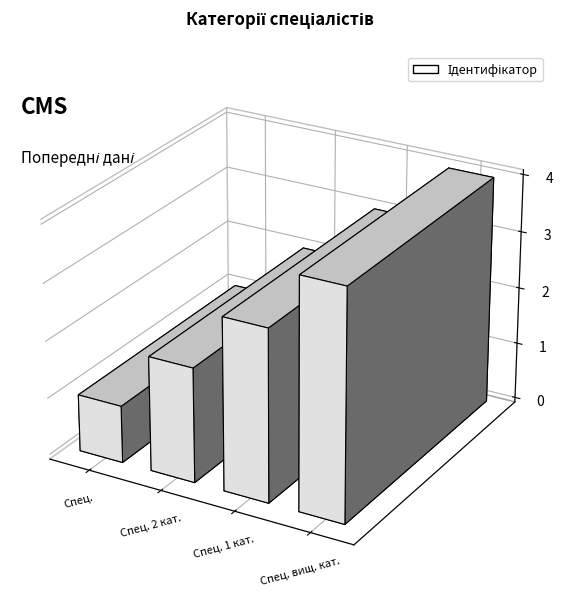

Rank the categories by value from lowest to highest.

Спеціаліст, Спеціаліст другої категорії, Спеціаліст першої категорії, Спеціаліст вищої категорії